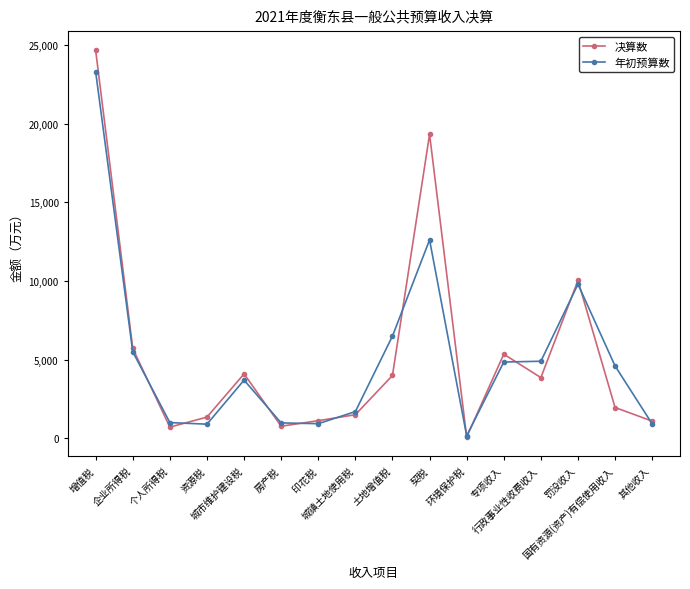

Rank the series by their maximum value, from lowest to highest.

年初预算数, 决算数